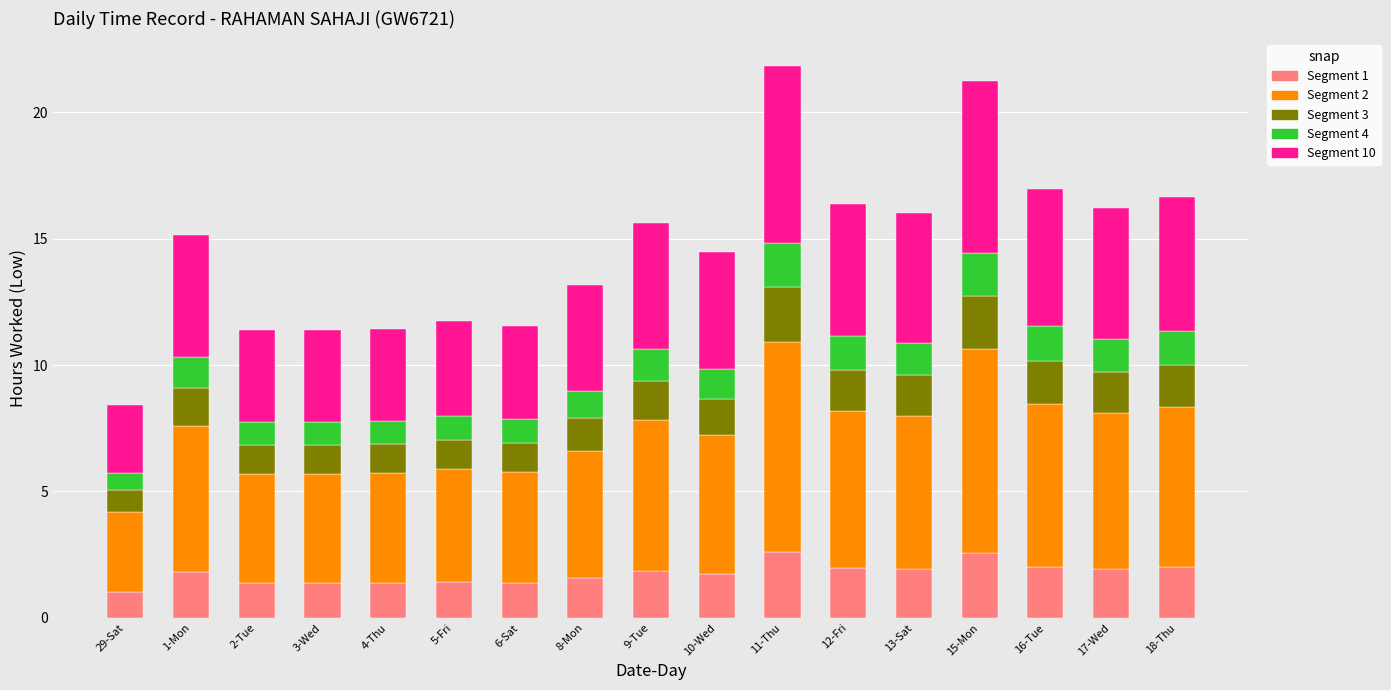

What is the total value across all series at 1-Mon?

15.2